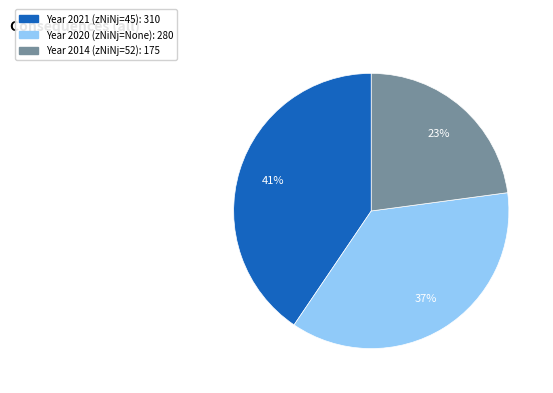

Does any single category account for the majority?

No